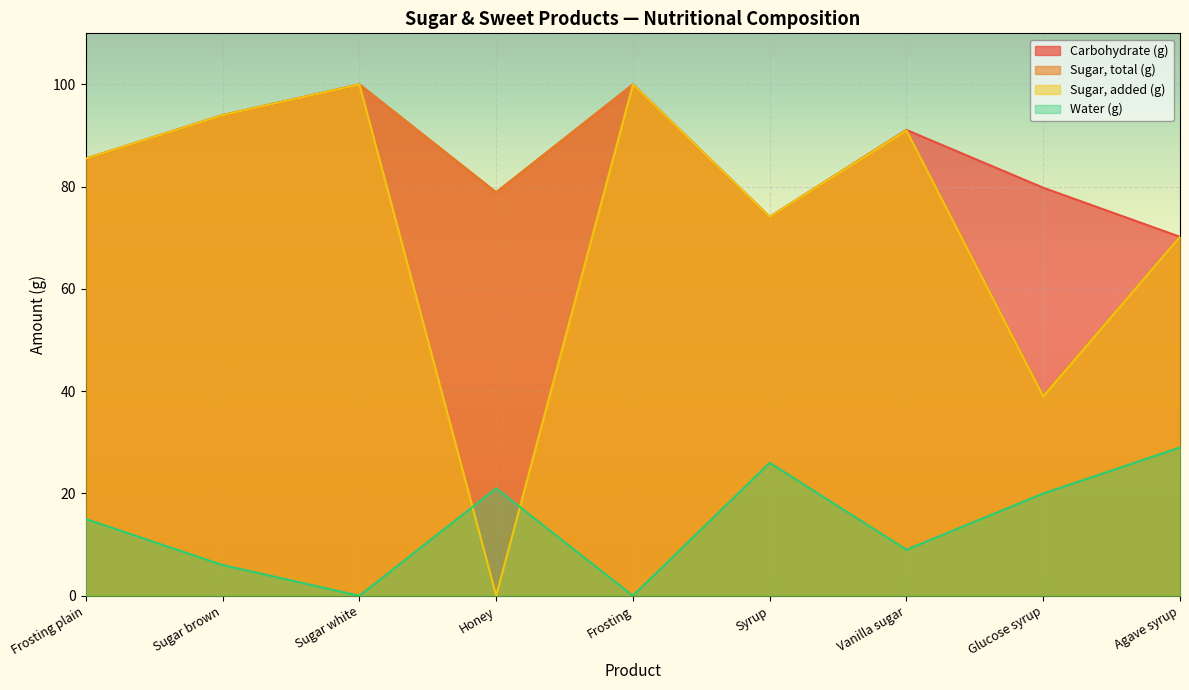

Where does the Sugar, total (g) series first go above 85?

Frosting plain